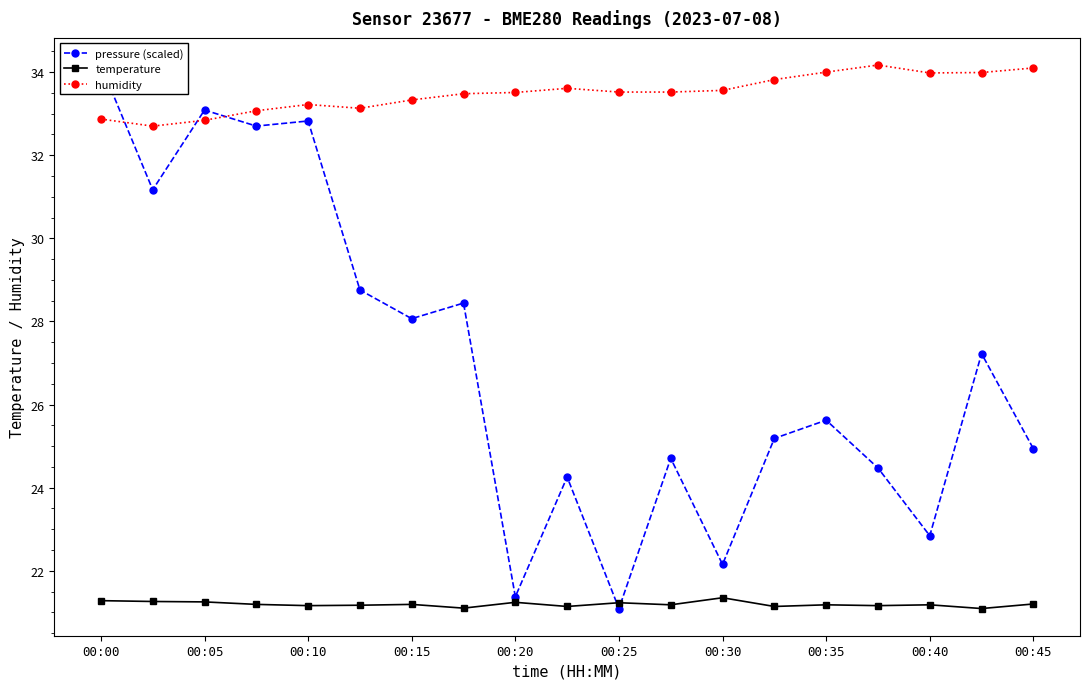

The temperature series shows 21.2 at 00:15. True or false?

True